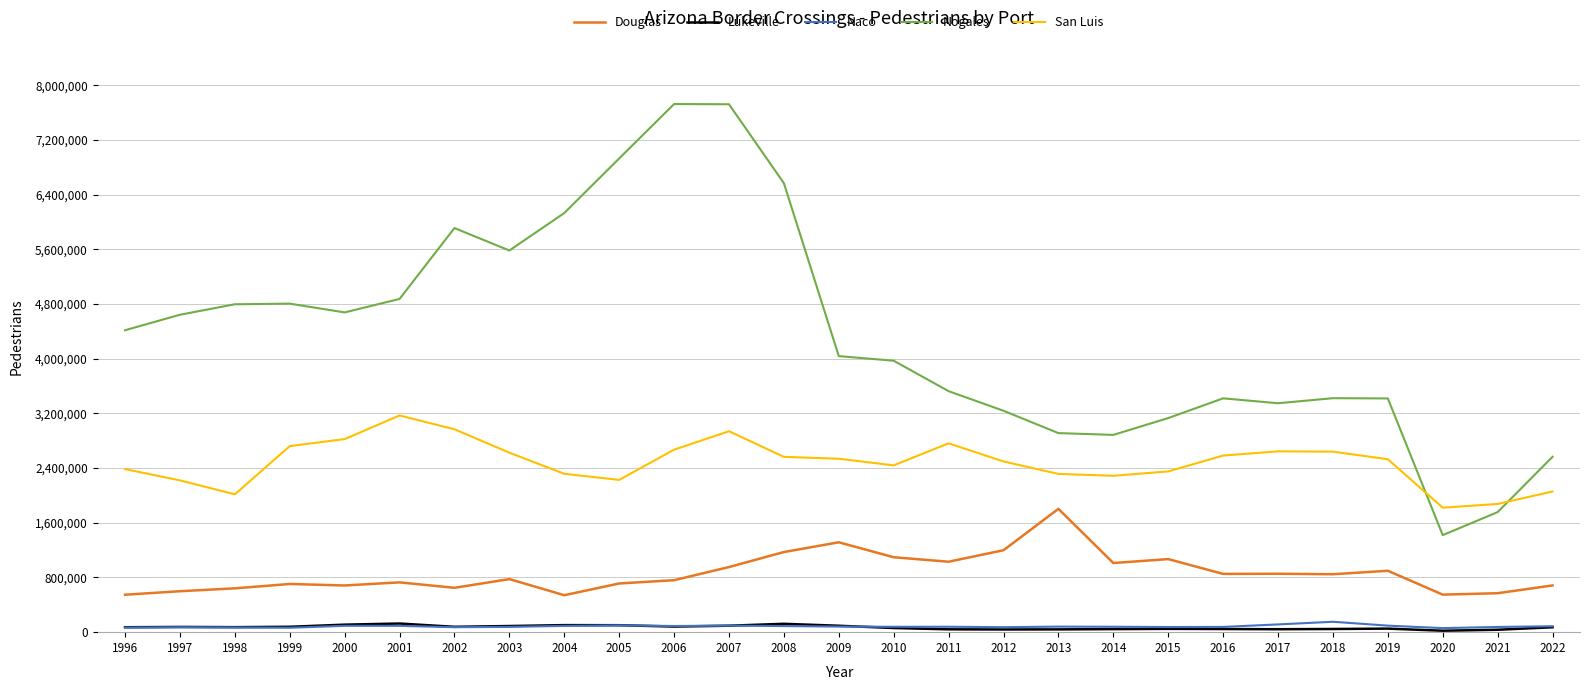

What is the difference between the Nogales values at 2021 and 2022?

809008